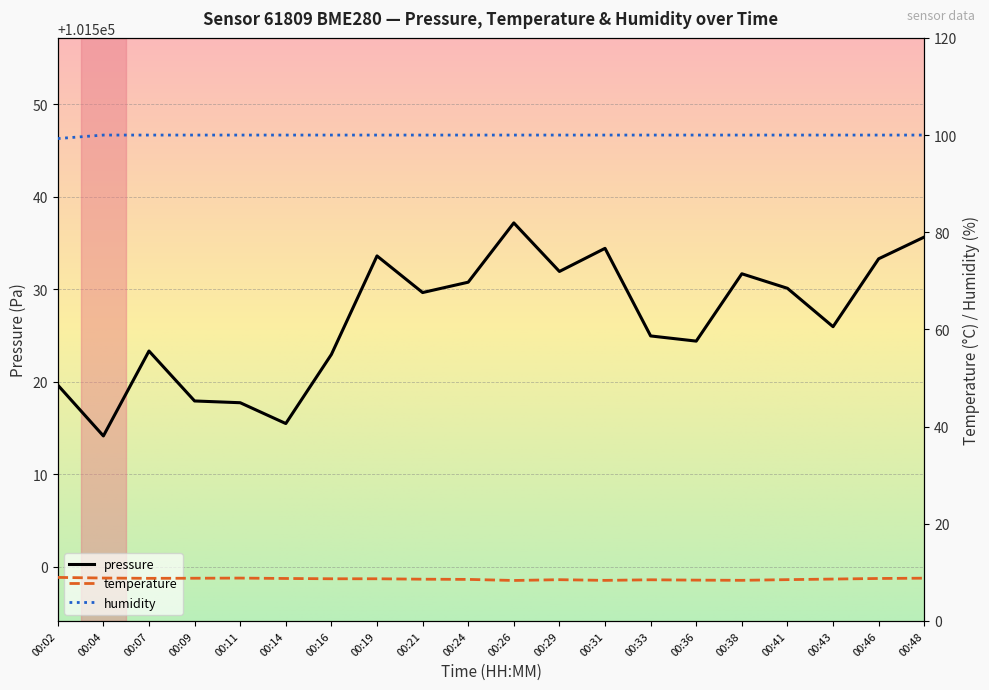

What is the total value across all series at 00:07?

101632.1